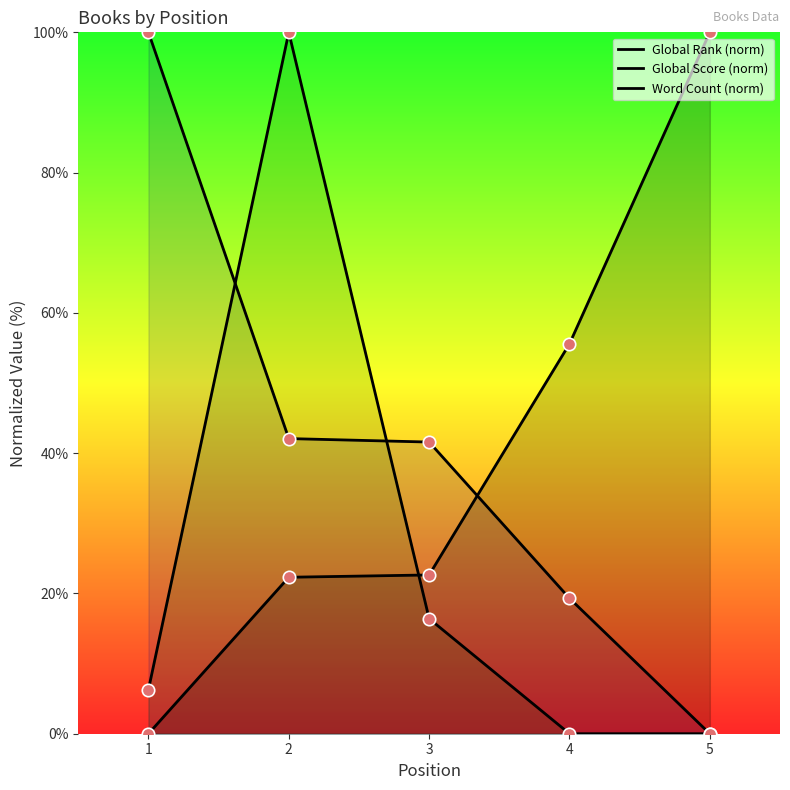

Is the value of Global Score (norm) at 1 greater than the value of Word Count (norm) at 5?

Yes